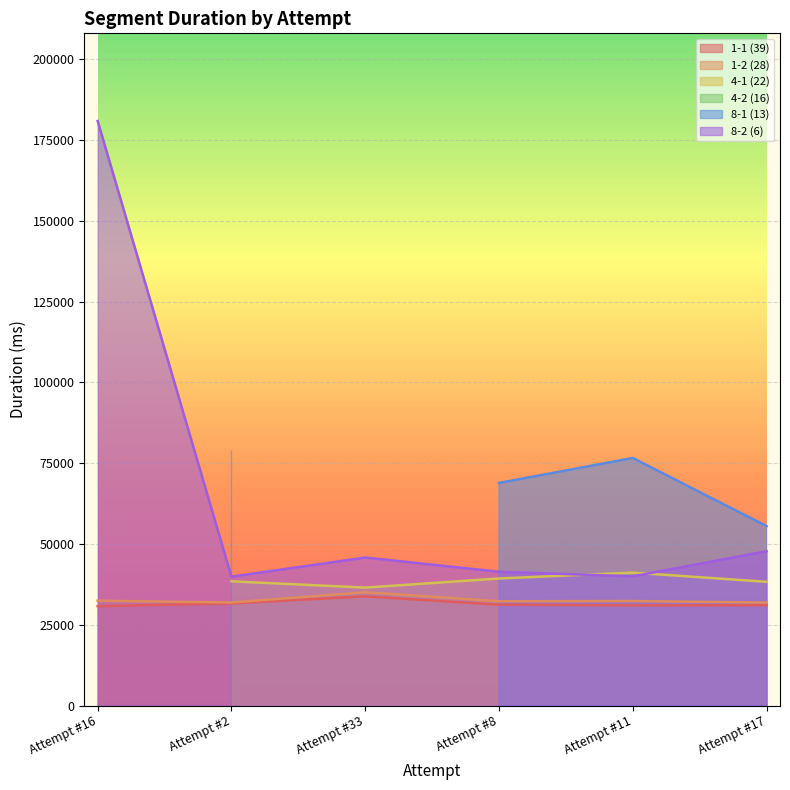

True or false: 1-1 (39) and 8-2 (6) intersect in this chart.

False